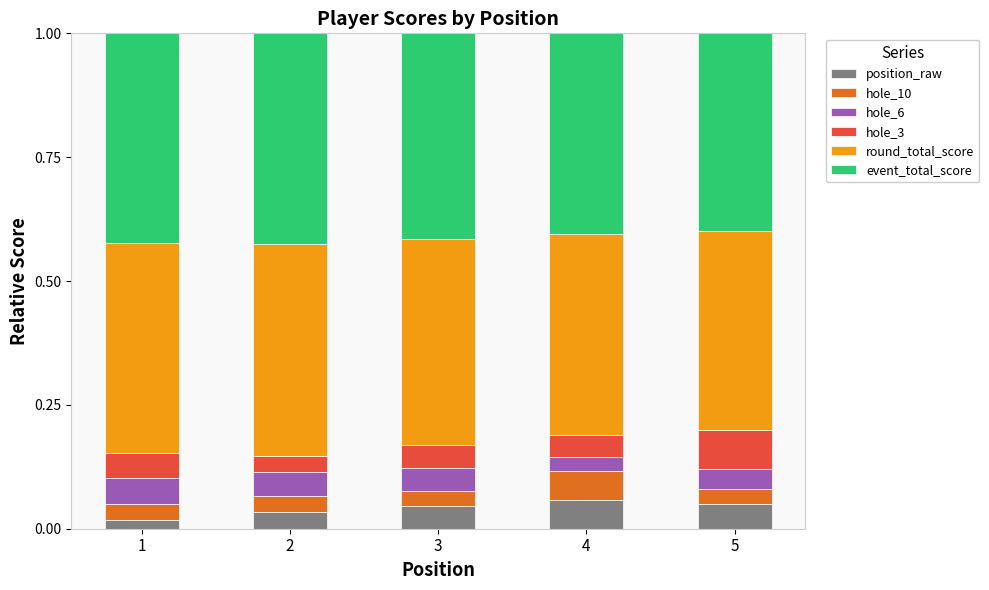

What are all the series names shown in the legend?

position_raw, hole_10, hole_6, hole_3, round_total_score, event_total_score